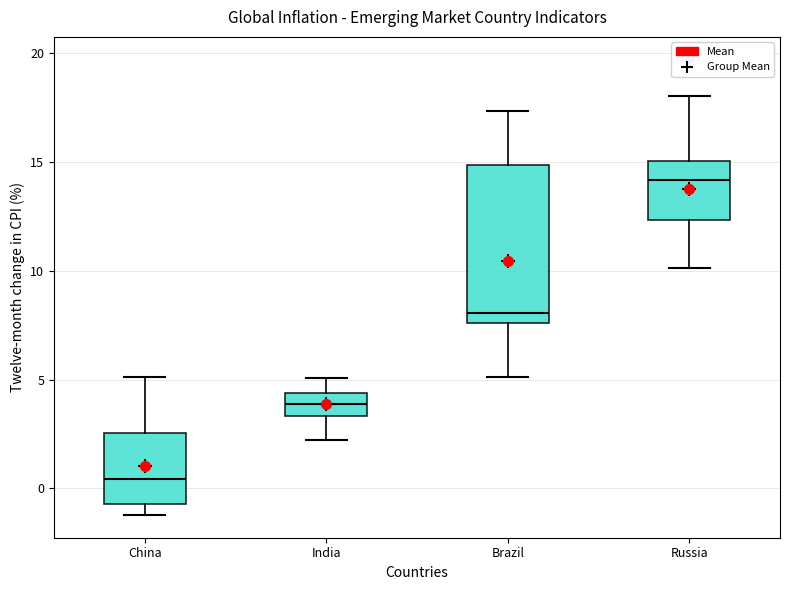

Reading left to right, transcribe this box plot: for each box, give where its median line is, the range the box spans, and where its two whiskers end, as read against the y-axis. The values are not printed on the chart, so give them approximately, as read against the axis.

China: median 0.5, box -0.5 to 2.5, whiskers -1.0 to 5.0
India: median 4.0, box 3.5 to 4.5, whiskers 2.0 to 5.0
Brazil: median 8.0, box 7.5 to 15.0, whiskers 5.0 to 17.5
Russia: median 14.0, box 12.5 to 15.0, whiskers 10.0 to 18.0